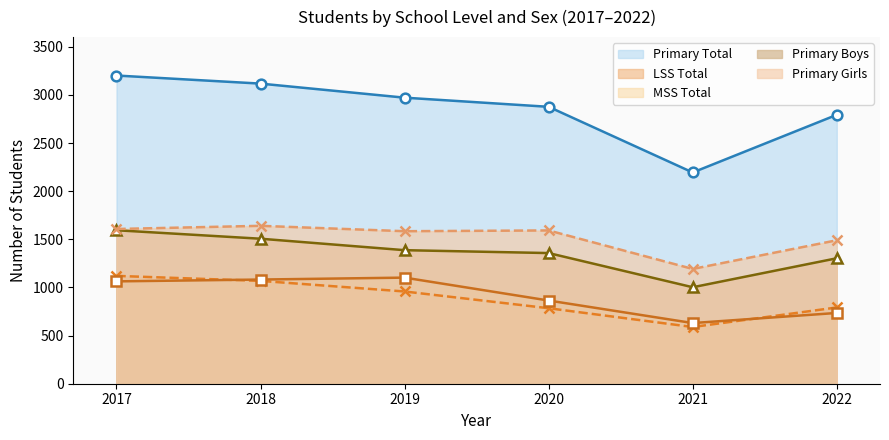

What is the difference between the Primary Boys values at 2019 and 2017?

207